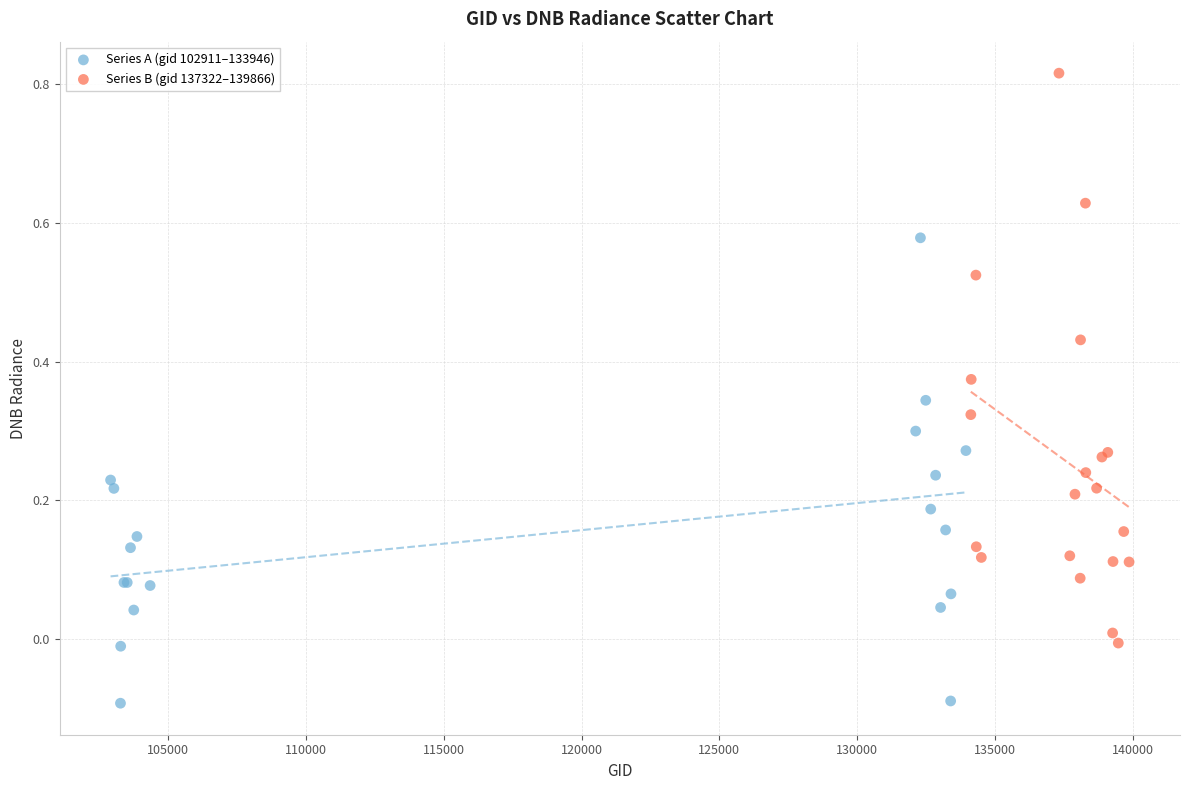

Which series reaches the minimum Y coordinate?

Series A (gid 102911–133946)